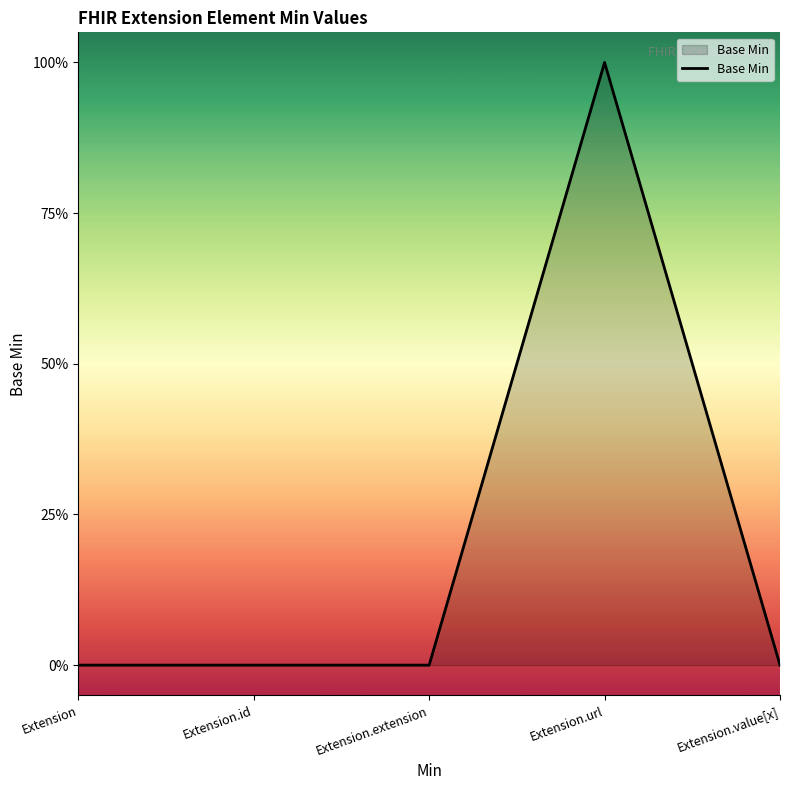

What is the sum of the values at Extension.url and Extension?

1